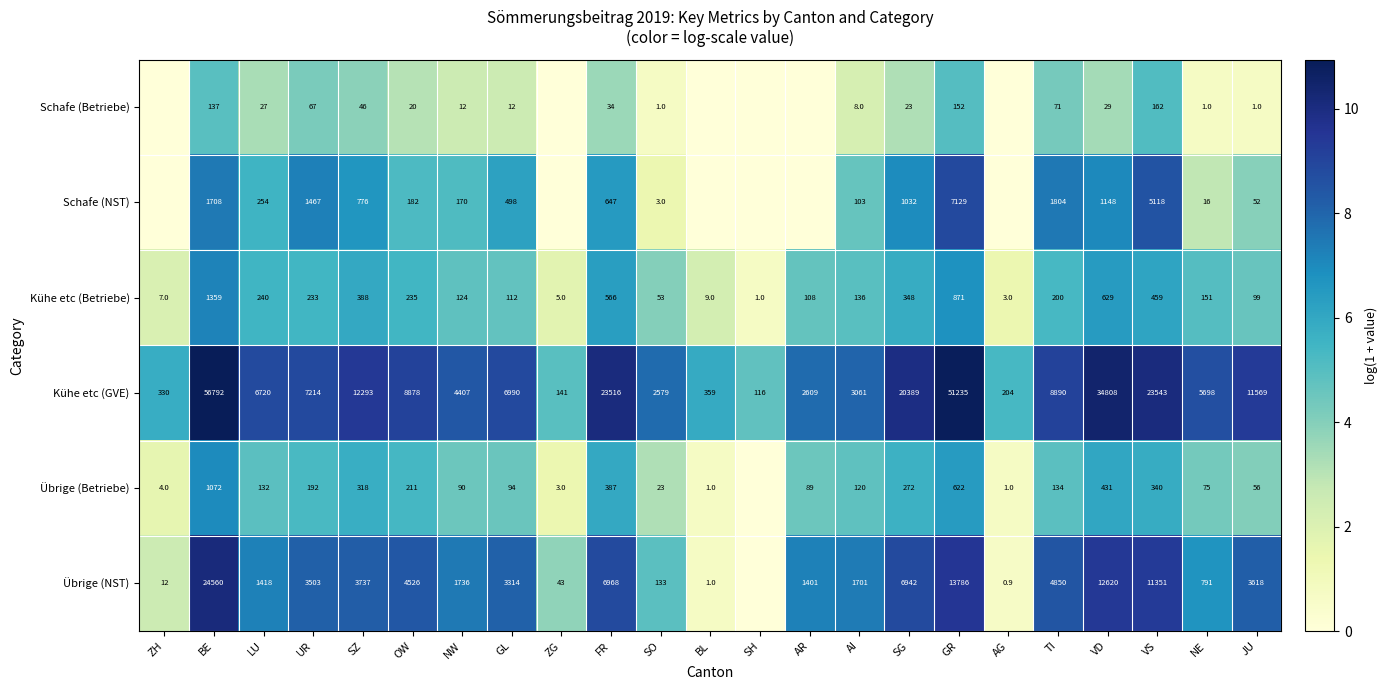

How many series are shown in this chart?

6